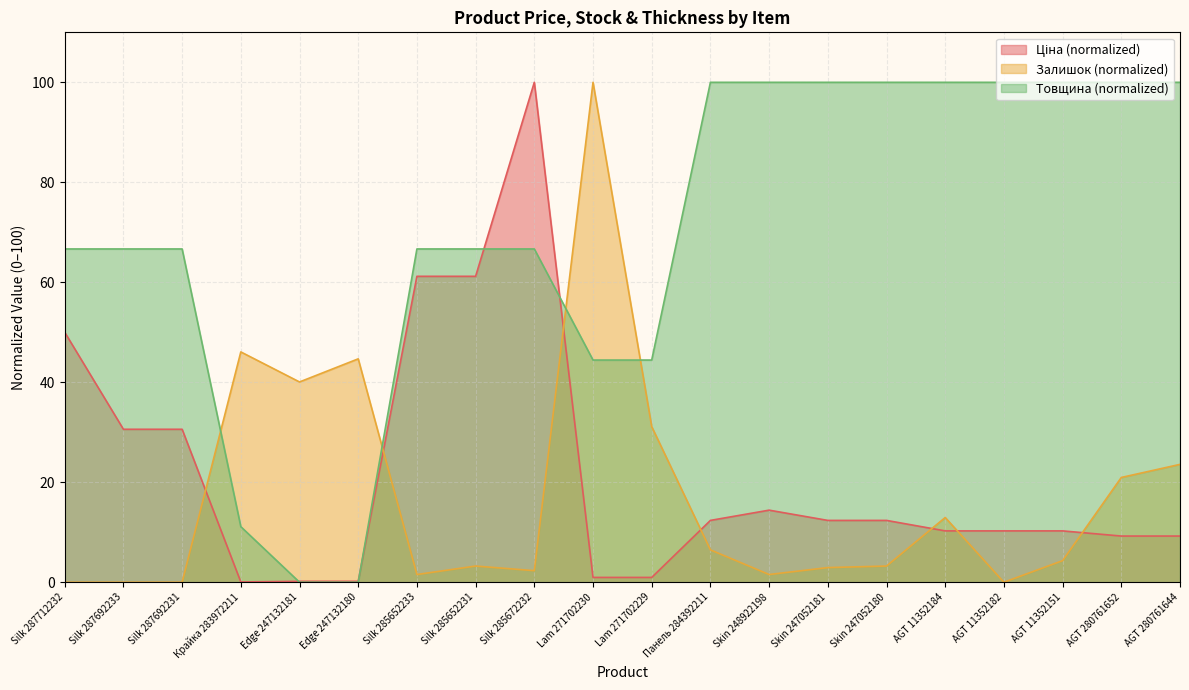

How many values in the Залишок series are below 4?

10